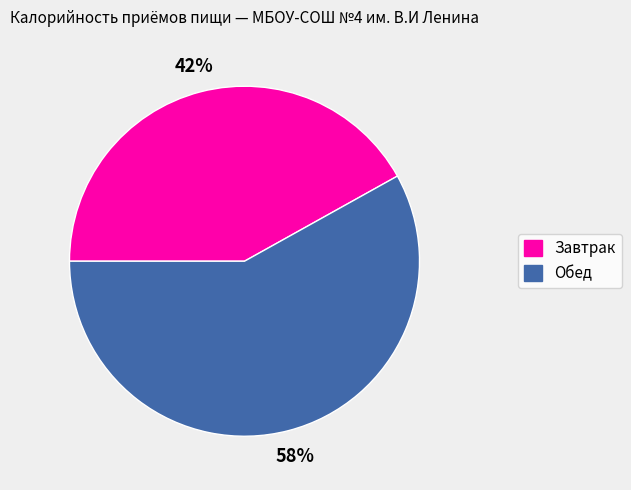

What is the ratio of the value at Завтрак to the value at Обед?

0.7